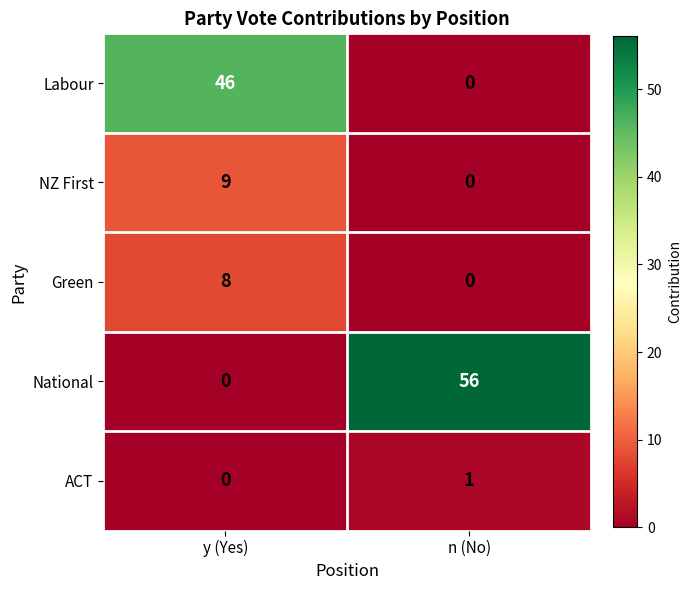

The value of ACT at n (No) is 1. True or false?

True